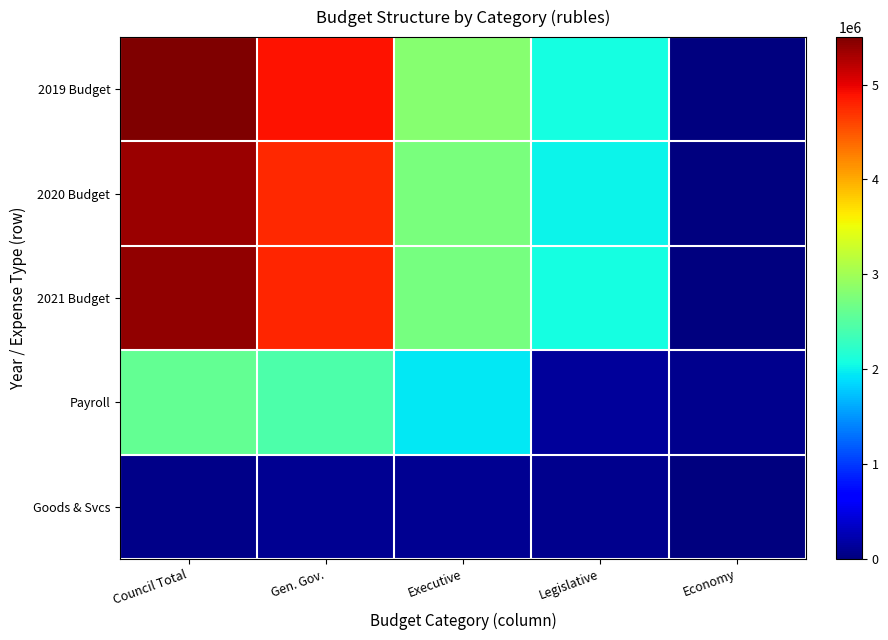

Read the 2021 Budget value at Executive.

2722067.0